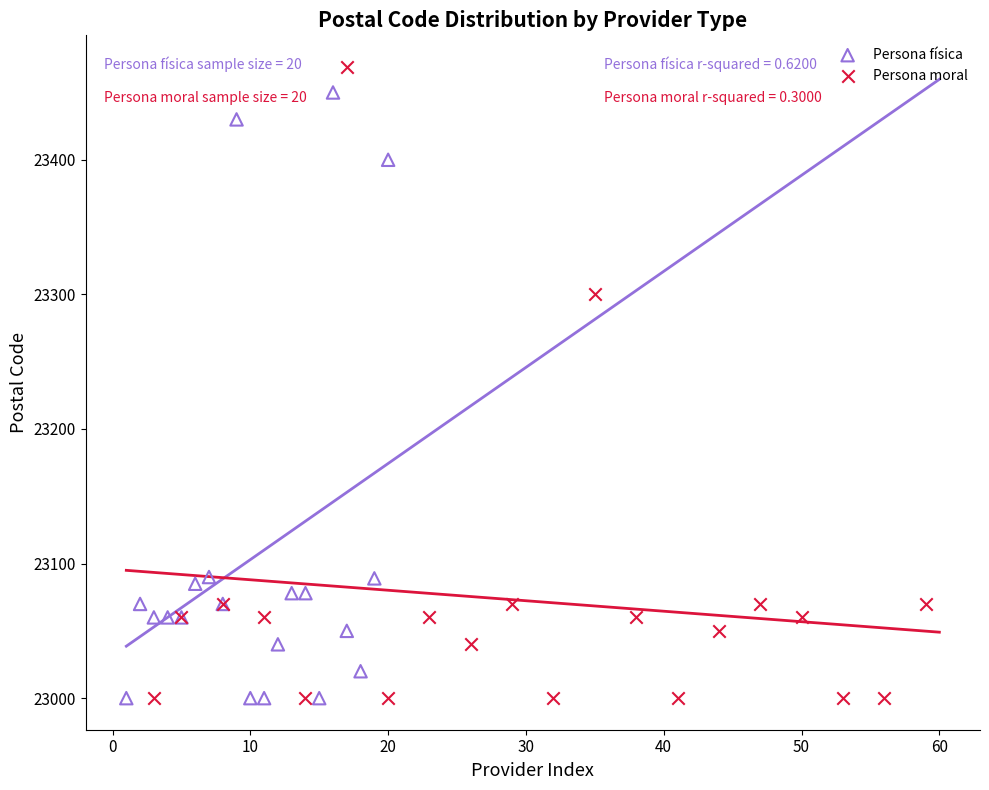

Which series has the largest Y range (max minus min)?

Persona moral